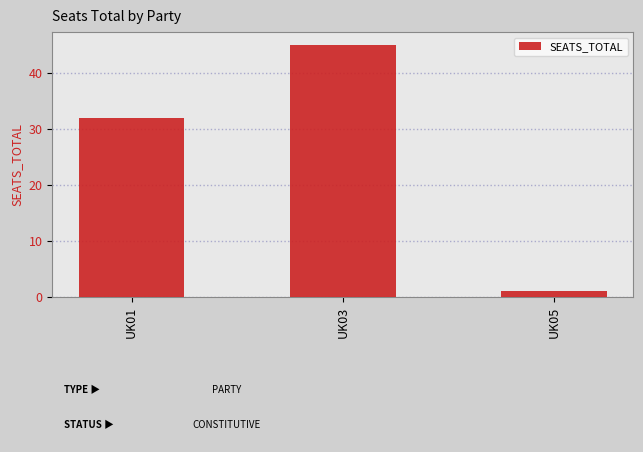

What is the value of the 2nd bar from the left?

45